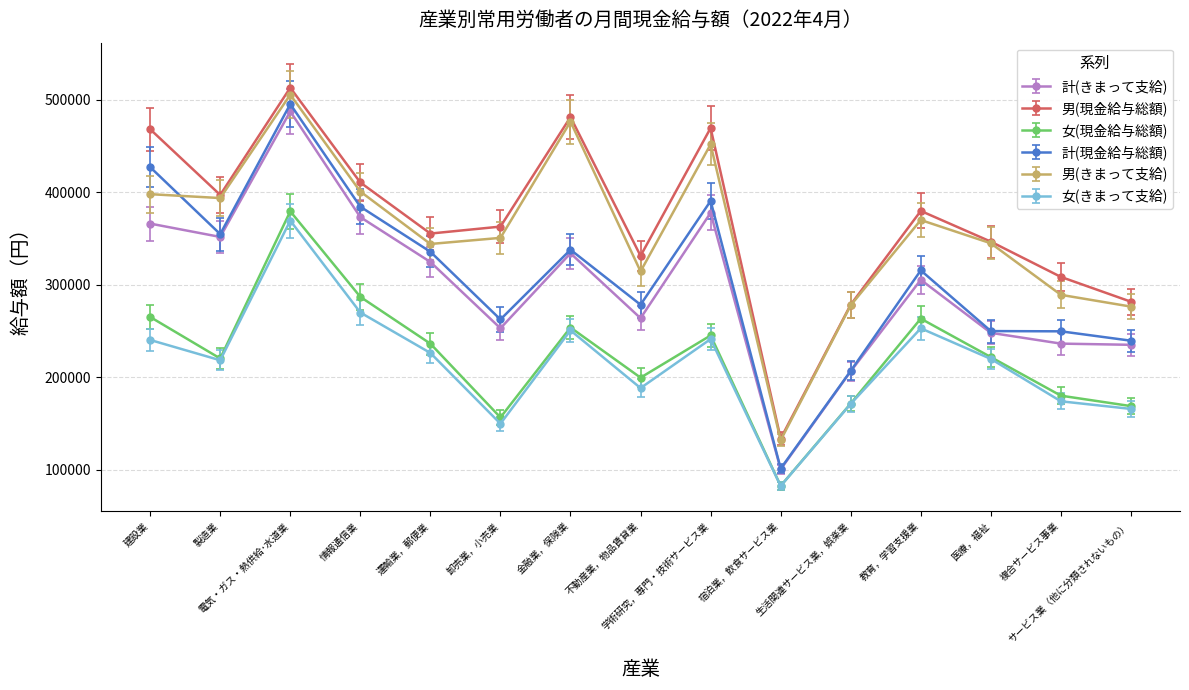

Which series has the widest spread of values?

計(現金給与総額)